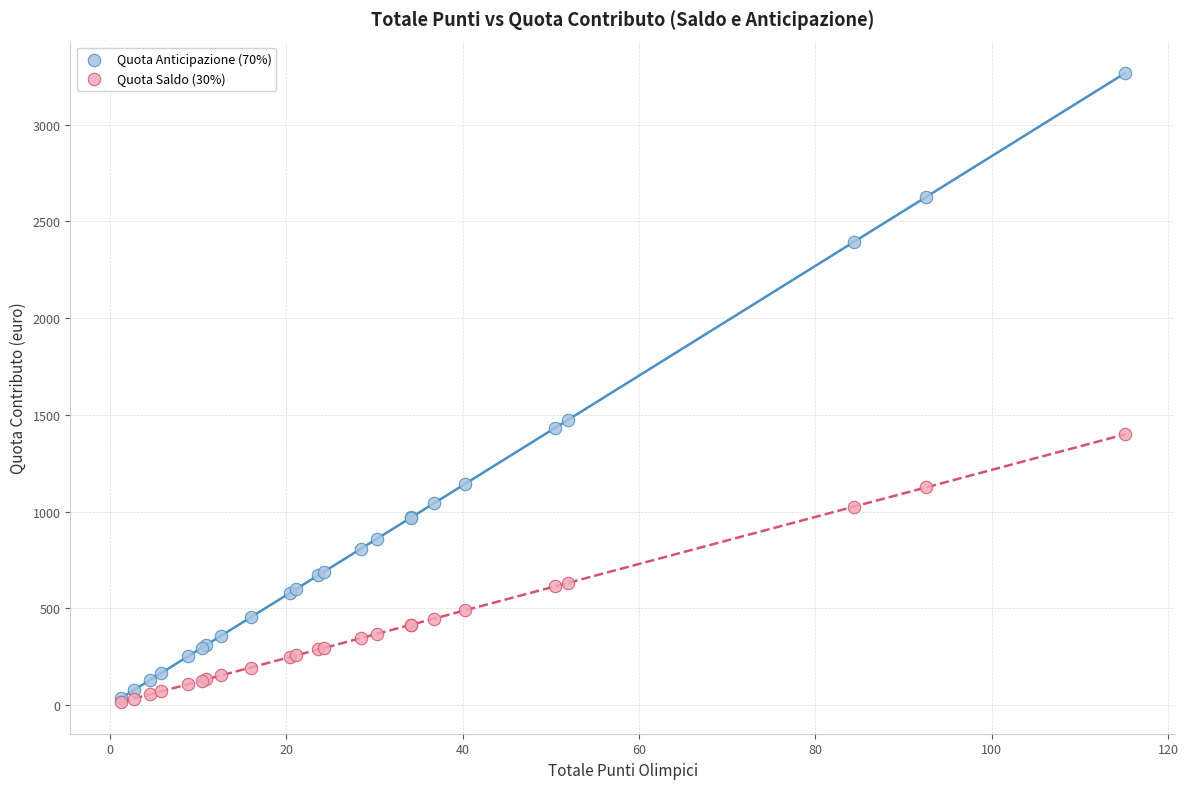

Across all series, what Y value is closest to 1641?

1474.6